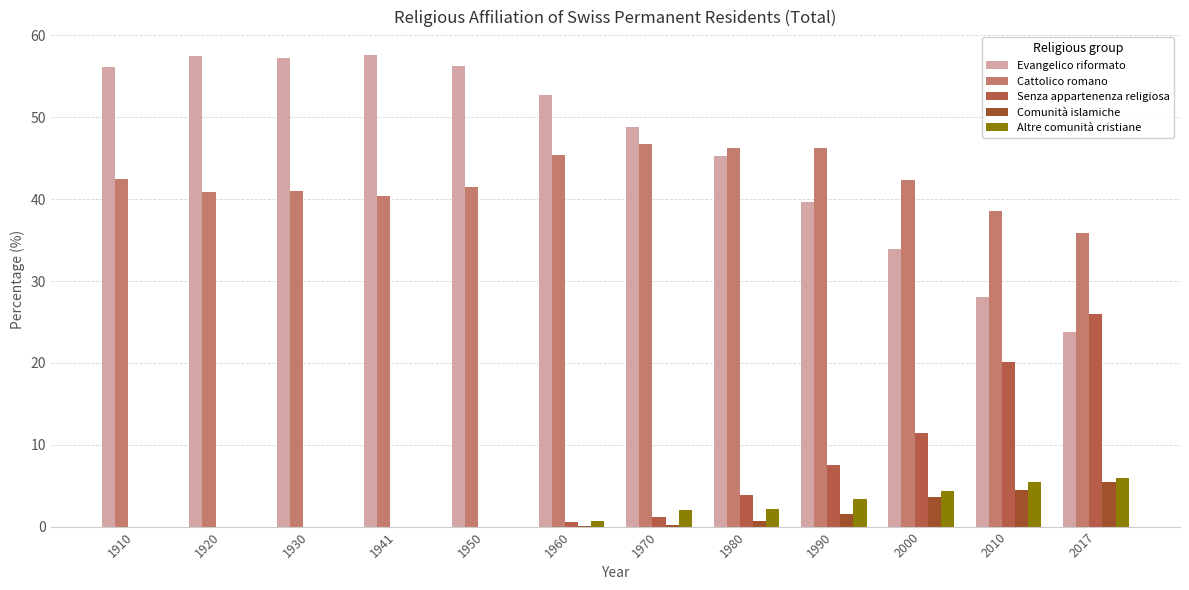

What is the sum of all Cattolico romano values?

507.6